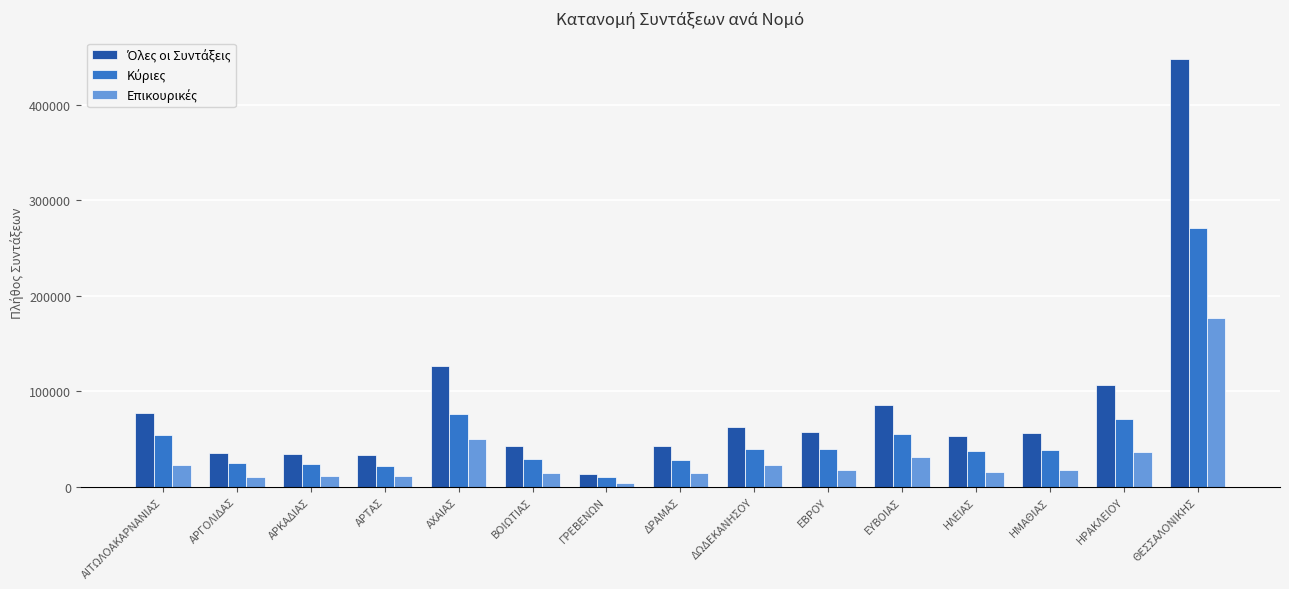

What is the total value across all series at ΕΒΡΟΥ?

115728